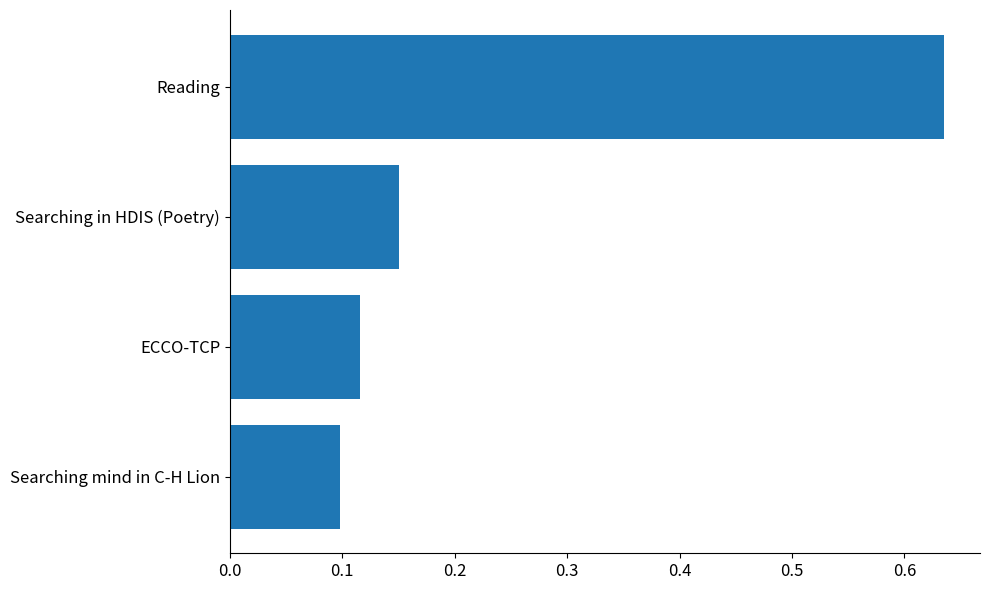

List the labels in order of value, largest first.

Reading, Searching in HDIS (Poetry), ECCO-TCP, Searching mind in C-H Lion